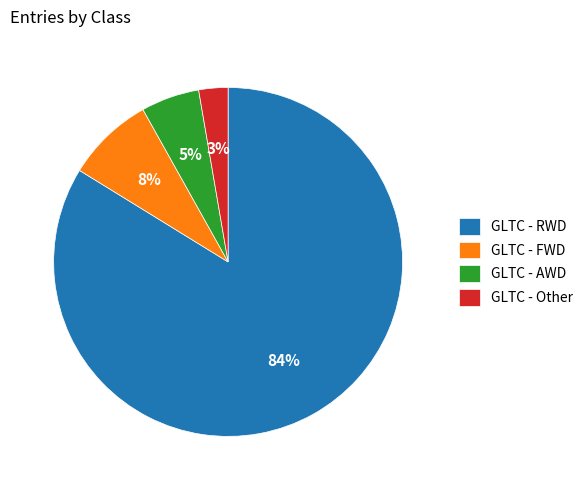

How many slices are in this pie chart?

4